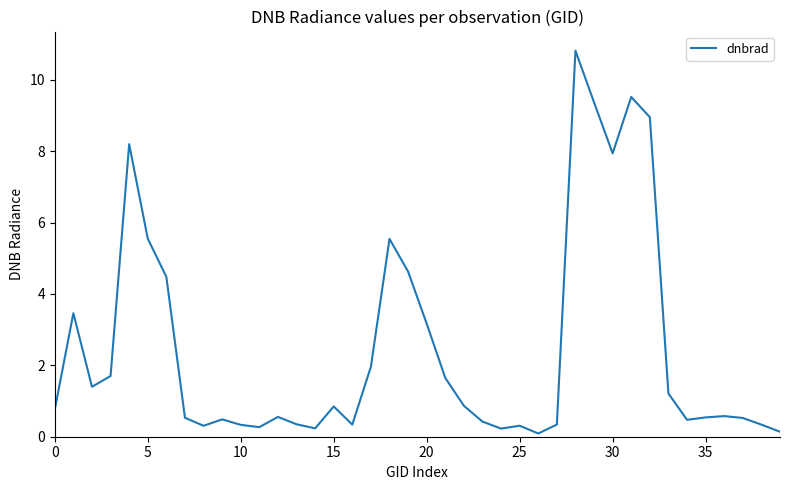

What is the greatest value displayed?

10.8